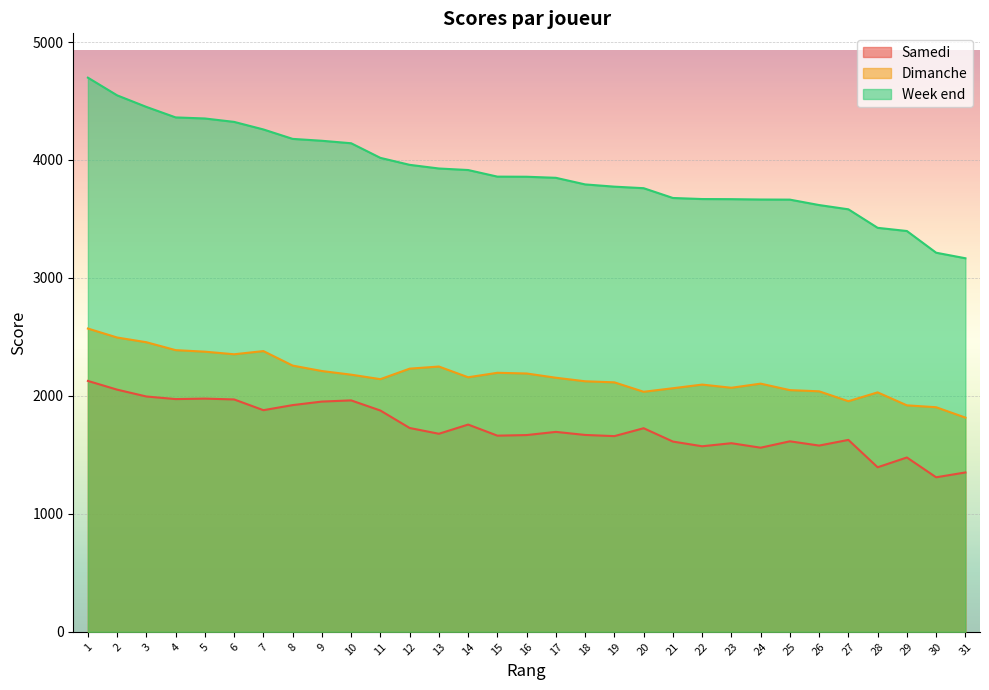

True or false: Week end has more than 2 interior local peaks.

False